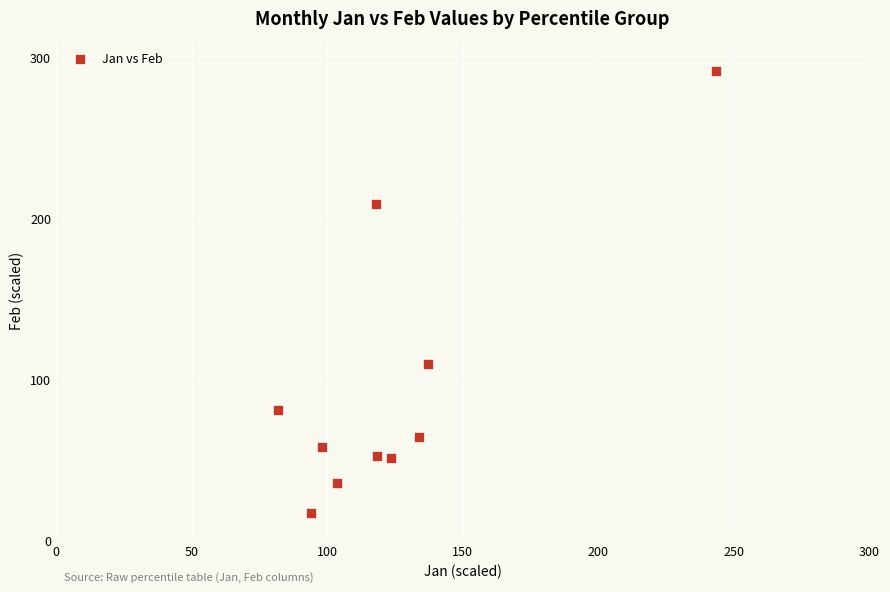

What Y value in the scatter plot is closest to 153?

109.5